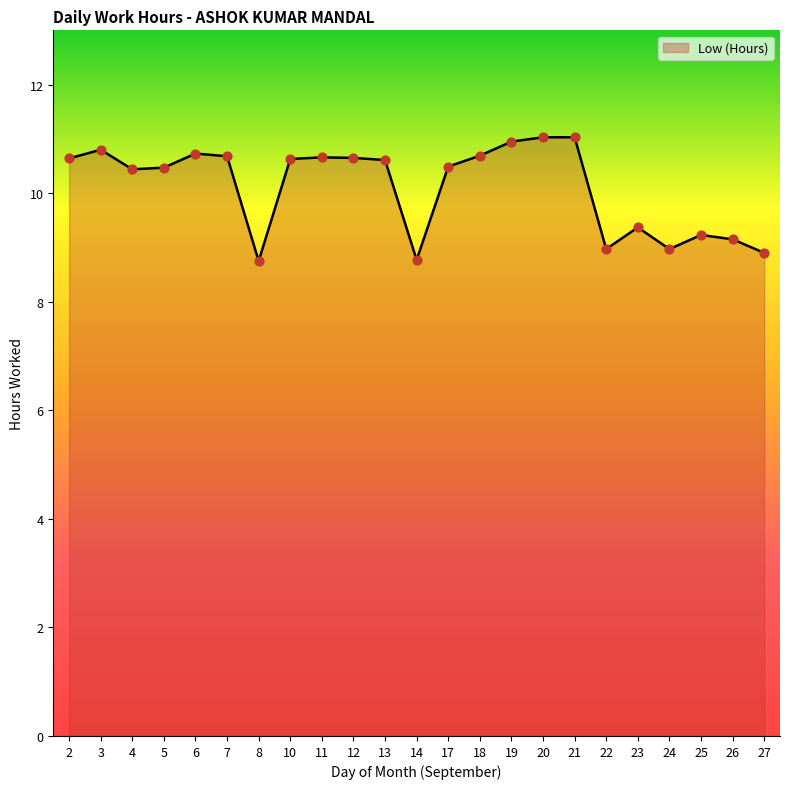

What is the change in value from 4 to 26?

-1.3